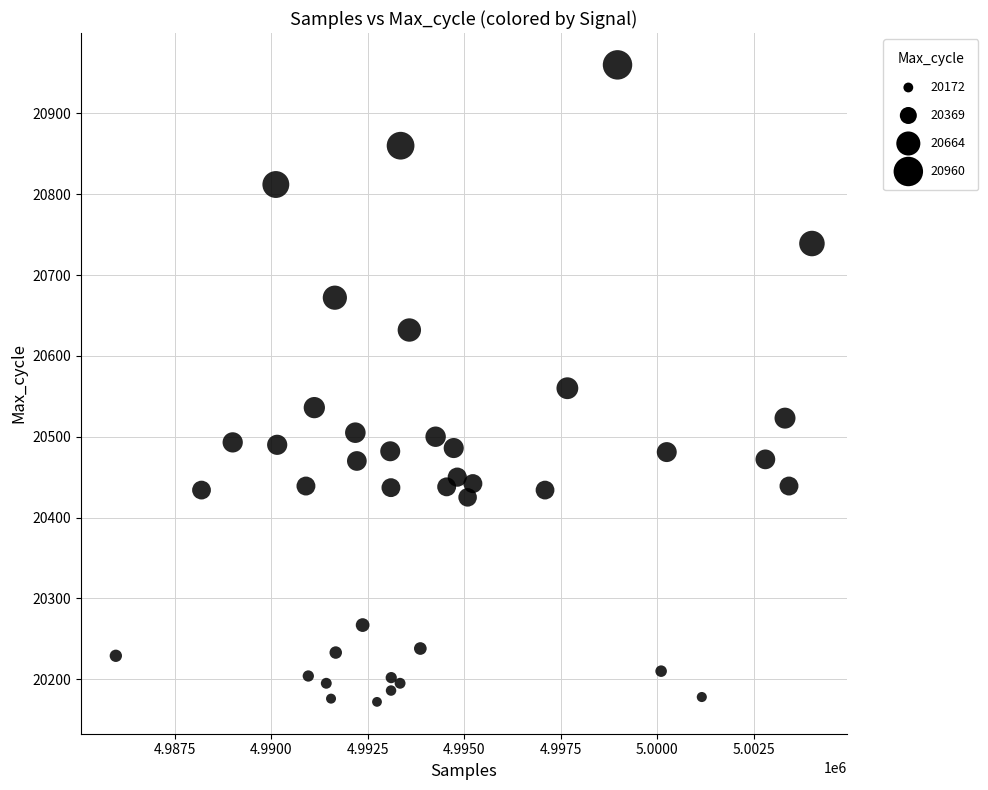

What is the range of Y values (max minus min)?

788